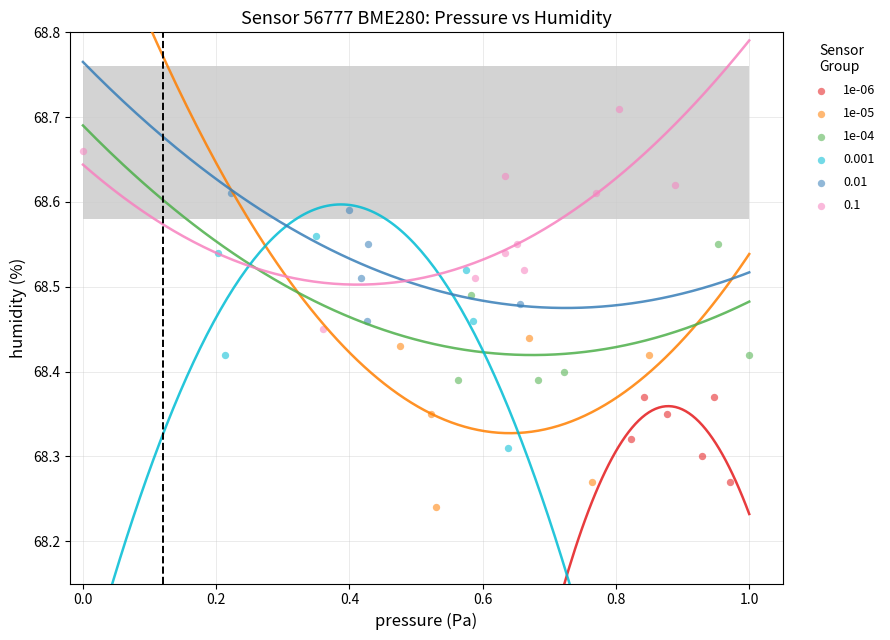

Which series has the widest spread of Y values?

0.1